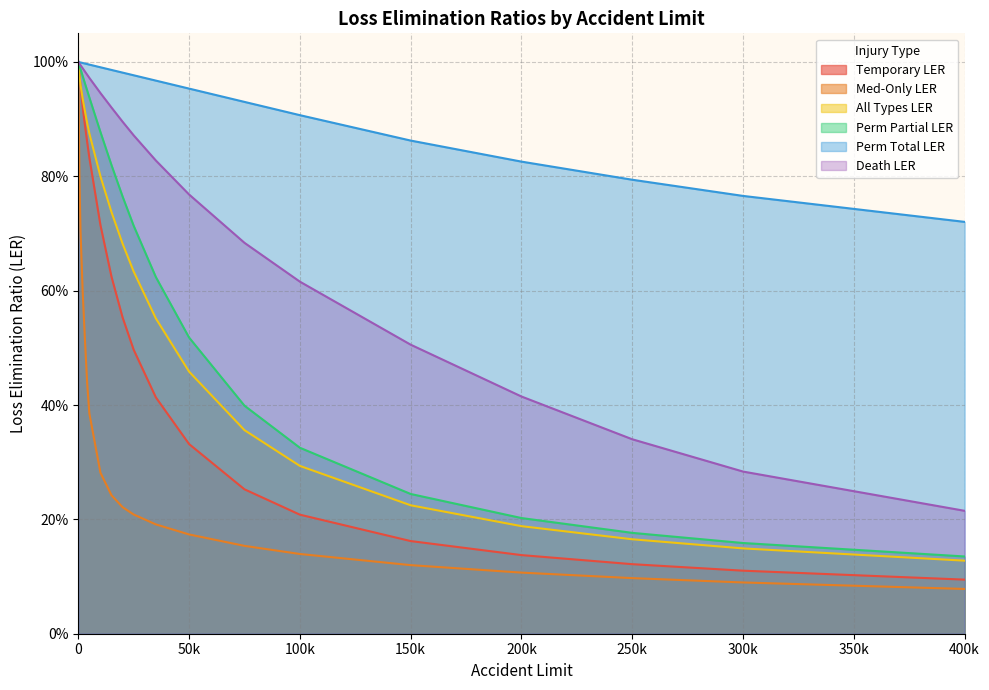

True or false: Temporary LER has more than 0 points higher than both neighbors.

False